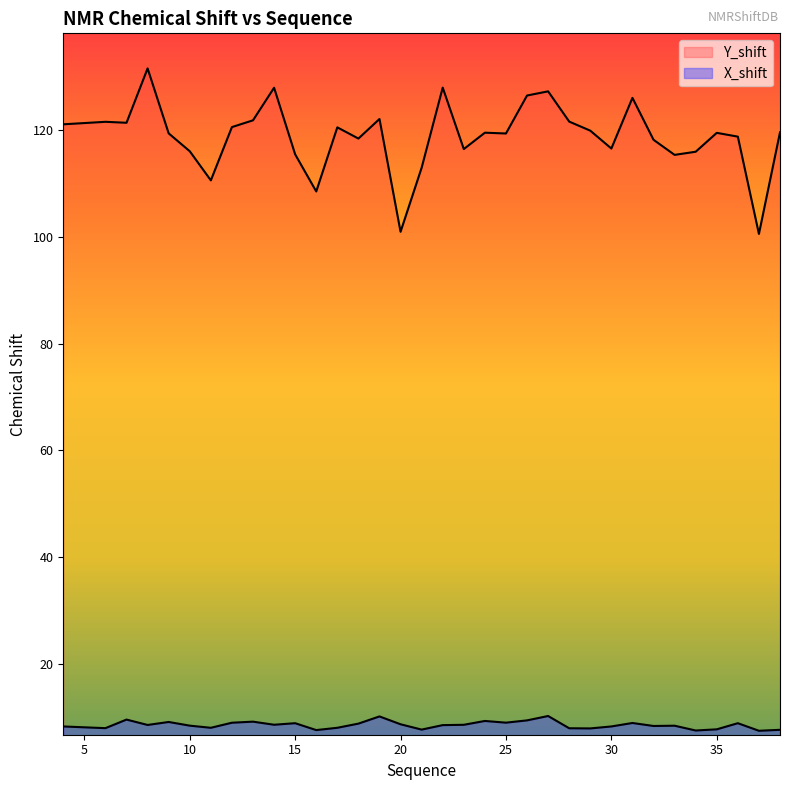

Where is X_shift nearest to the value 8?

11